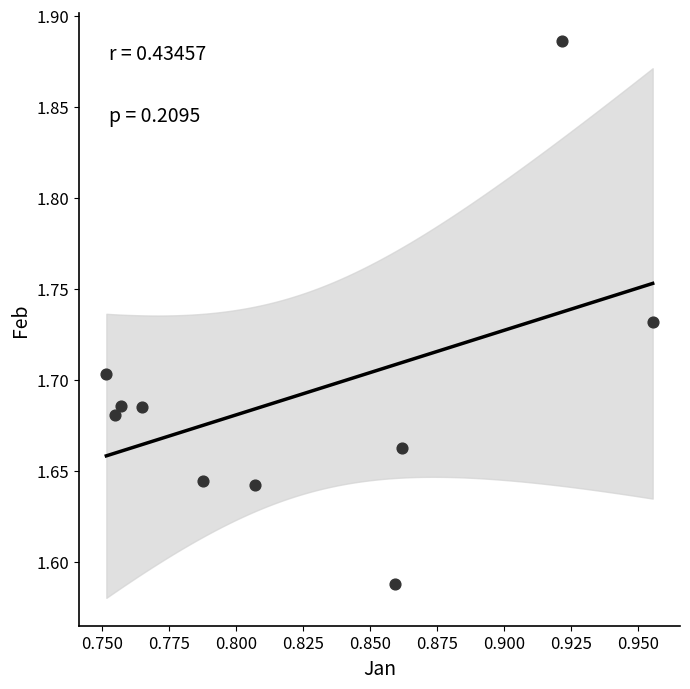

What is the range of Y values (max minus min)?

0.3